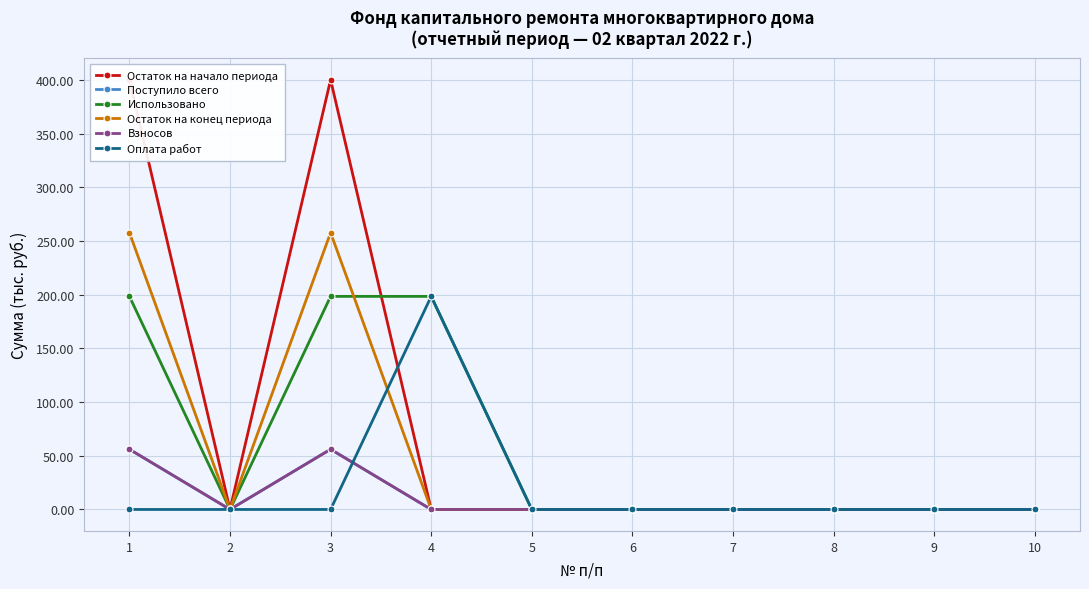

At which label does Взносов reach its minimum?

2